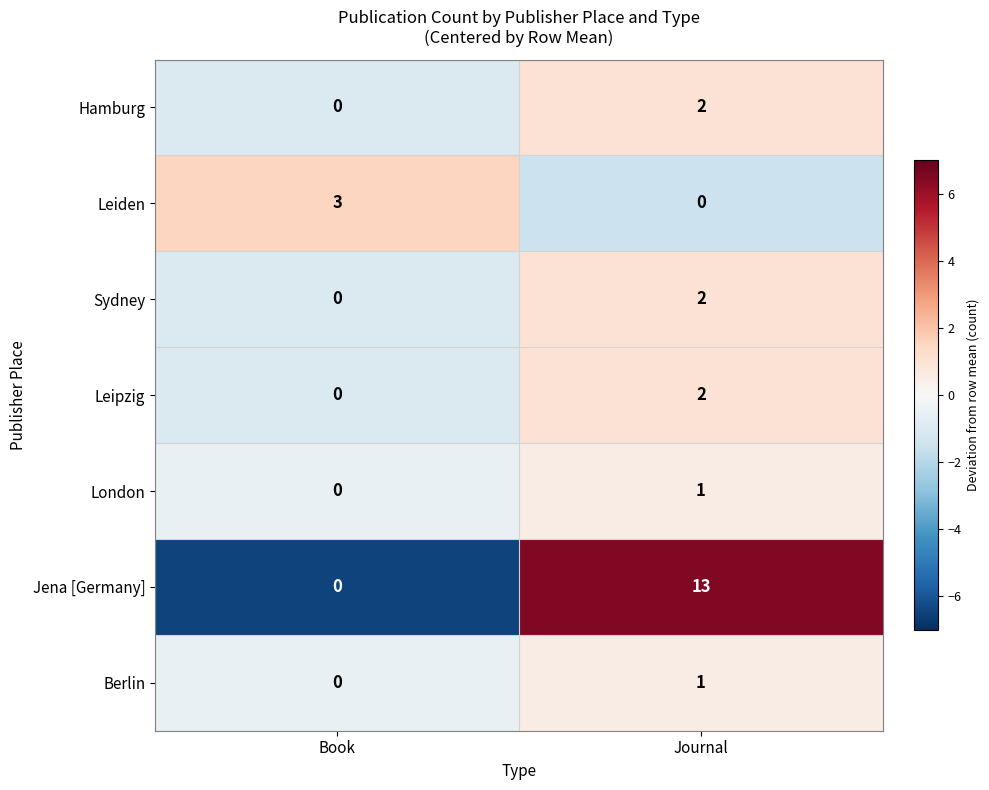

What is the difference between the maximum and minimum values in the Jena [Germany] series?

13